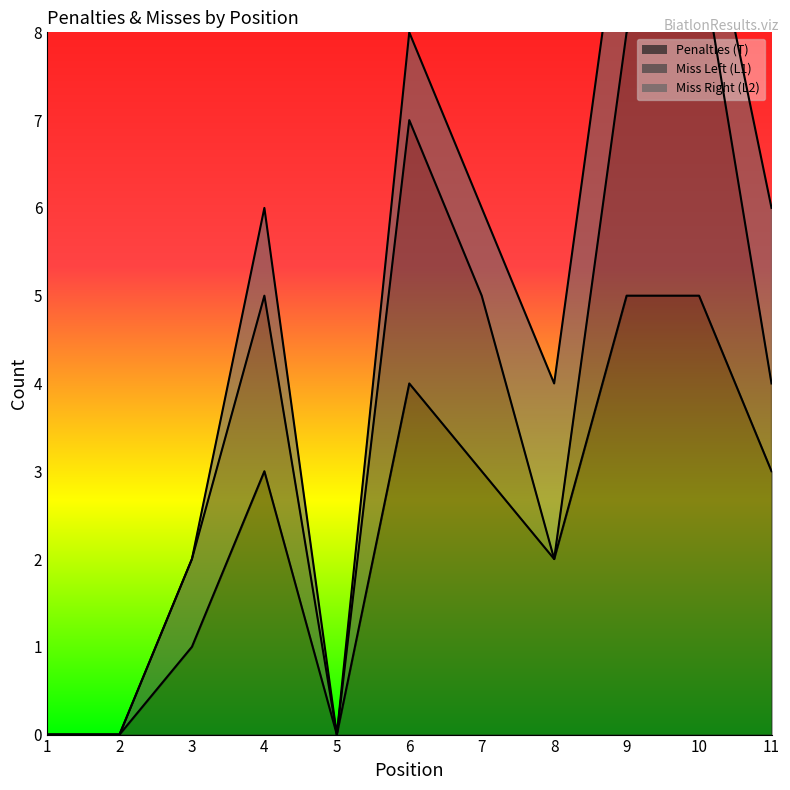

Reading left to right, what are all the values shown in this chart?

Penalties (T): 0	0	1	3	0	4	3	2	5	5	3
Miss Left (L1): 0	0	1	2	0	3	2	0	3	4	1
Miss Right (L2): 0	0	0	1	0	1	1	2	2	1	2